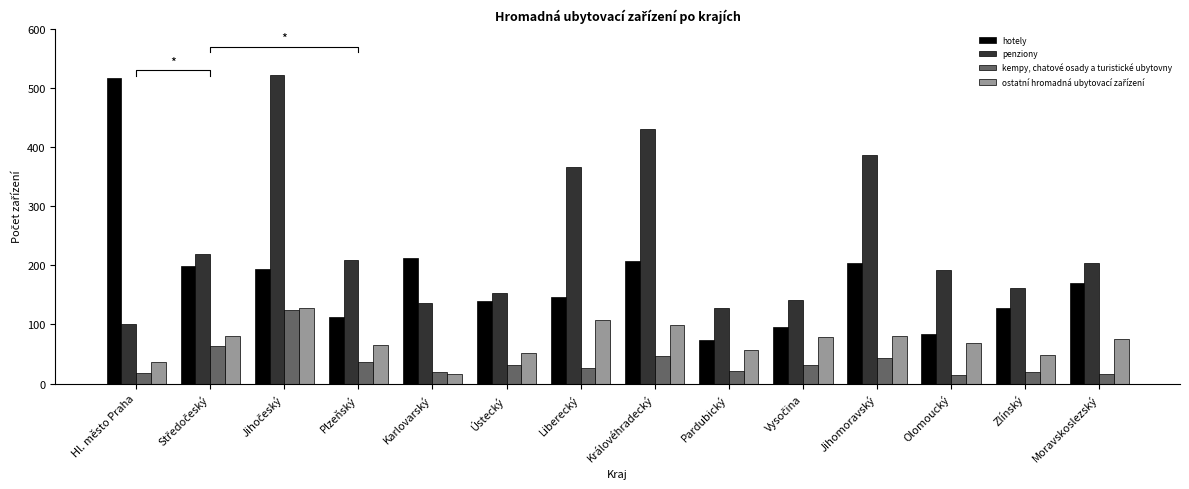

Which series has the largest range (max minus min)?

hotely